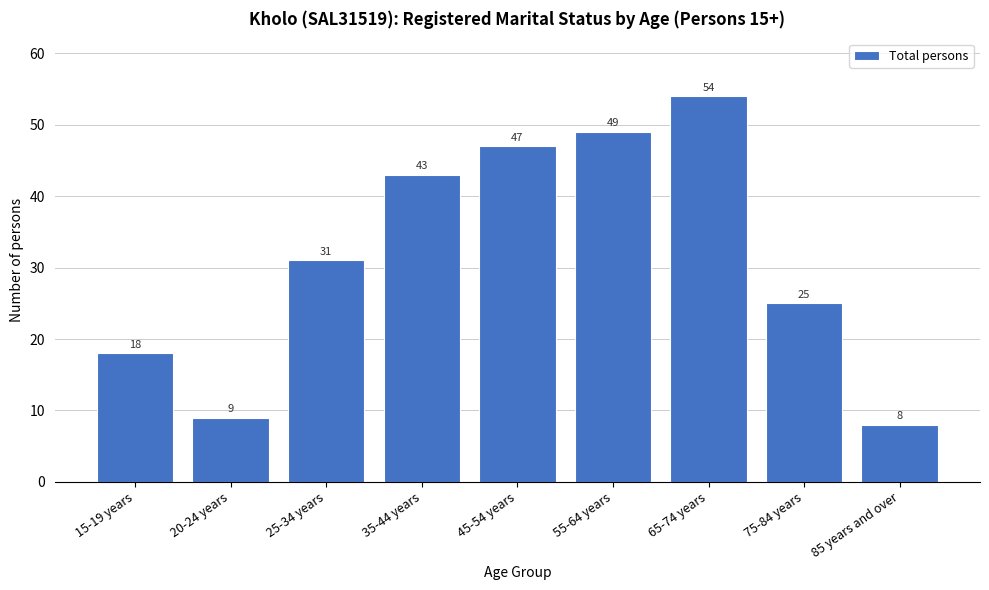

Reading left to right, transcribe all the data shown in this chart.

15-19 years=18	20-24 years=9	25-34 years=31	35-44 years=43	45-54 years=47	55-64 years=49	65-74 years=54	75-84 years=25	85 years and over=8